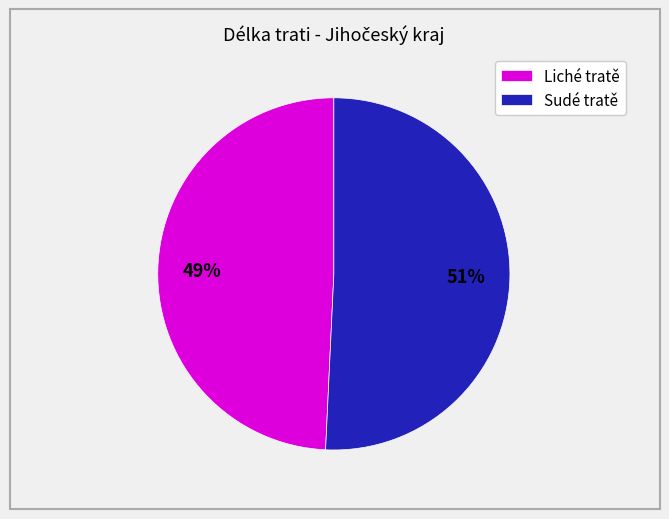

What percentage is the Liché tratě slice, to the nearest percent?

49%